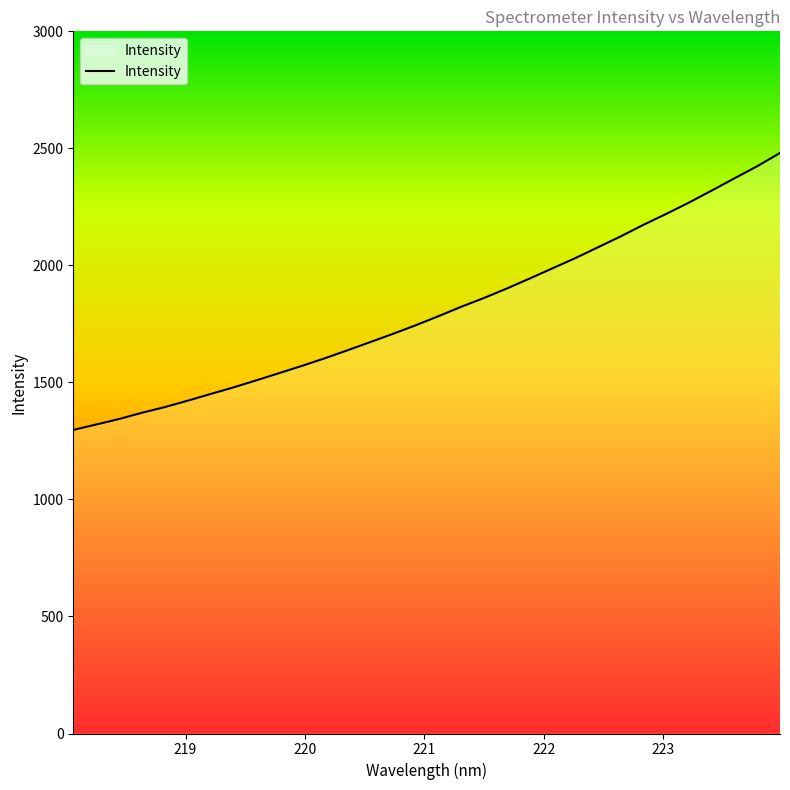

What is the difference between the maximum and minimum values?

1183.4